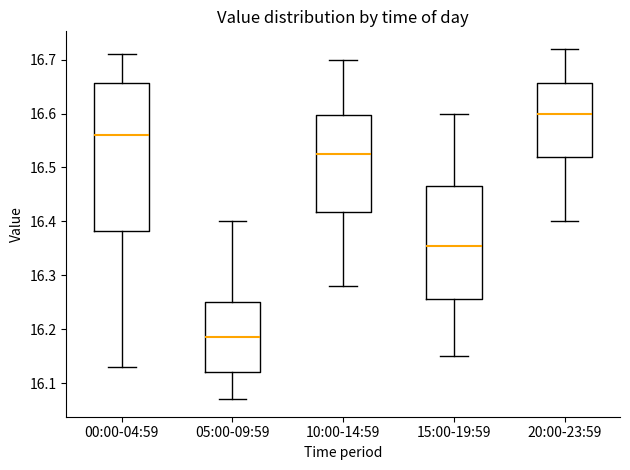

Where is the lower edge of the box for 15:00-19:59 on the y-axis? The values are not printed on the chart, so give them approximately, as read against the axis.

16.26